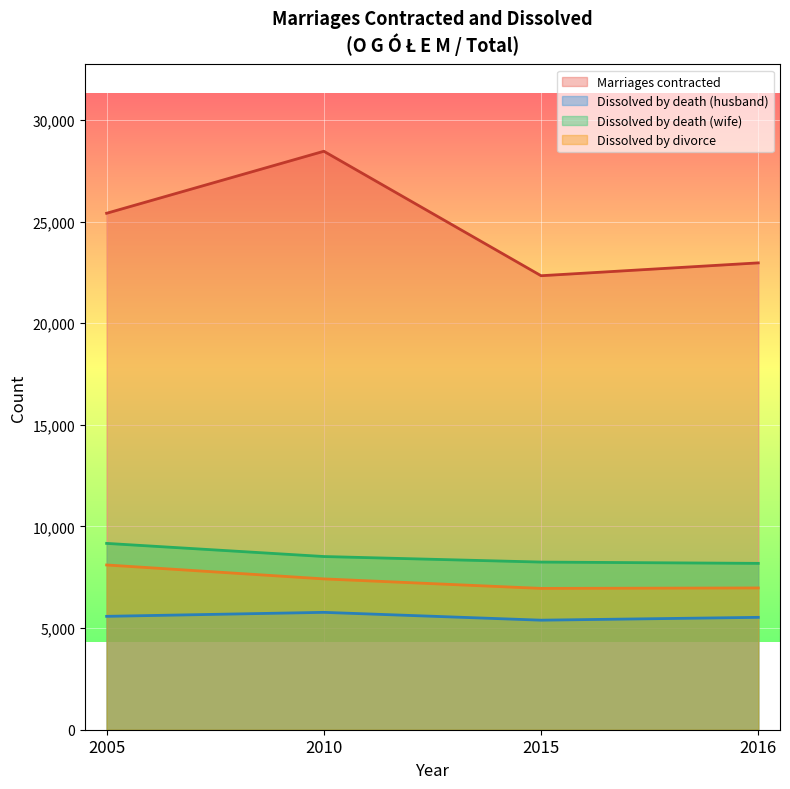

How many series are shown in this chart?

4